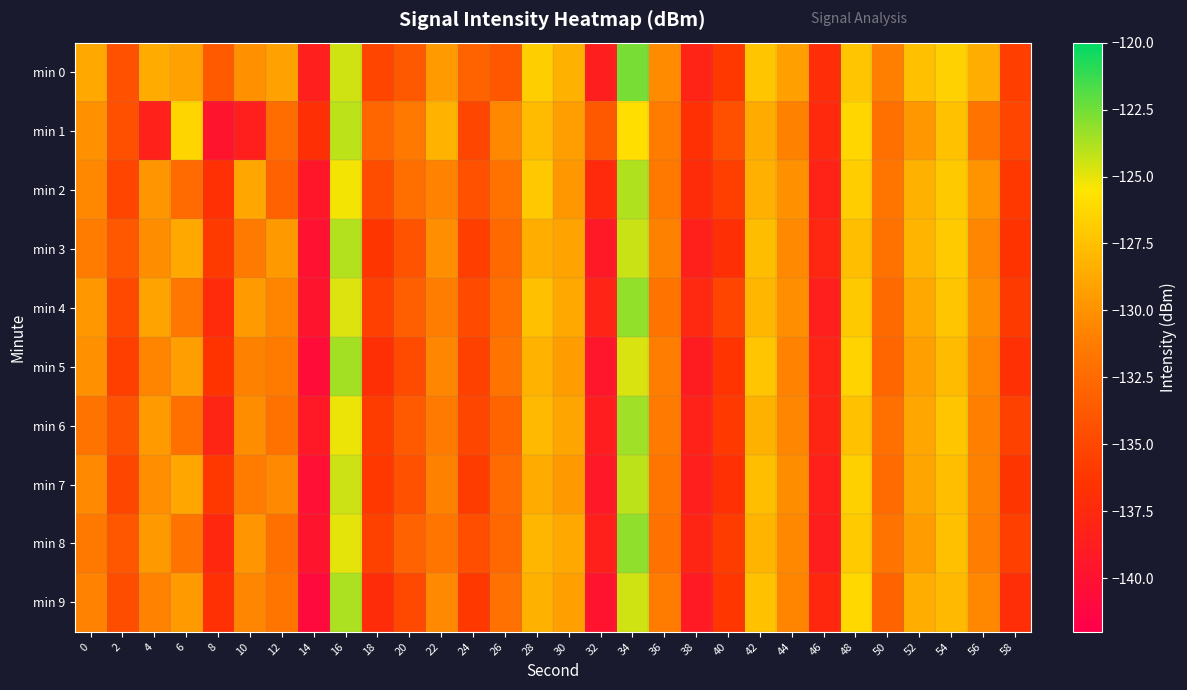

Which series changed the most between 2 and 8?

min 1